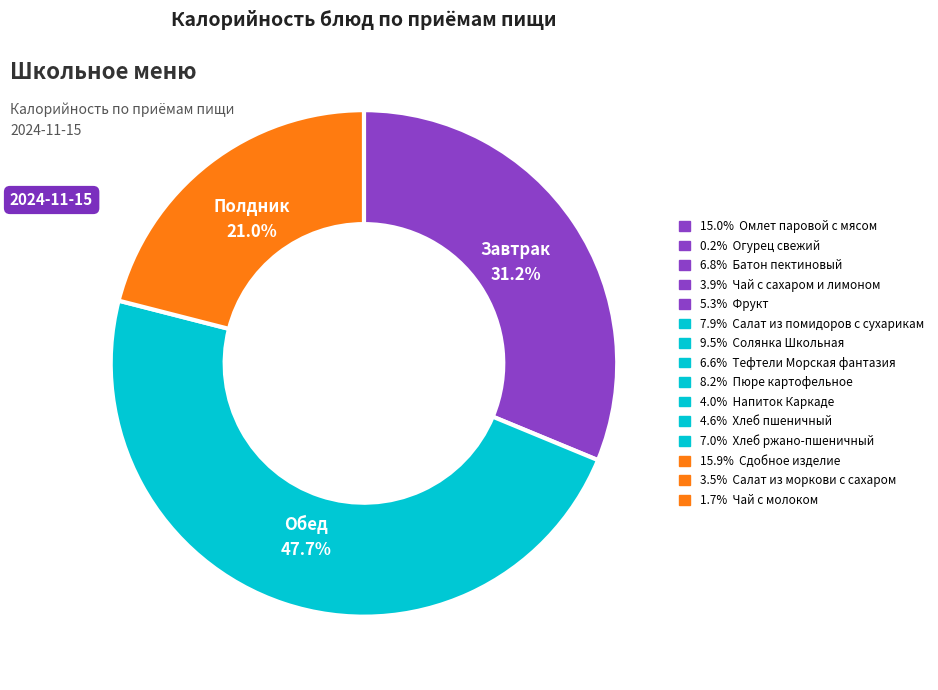

Is there a majority slice in this chart?

No